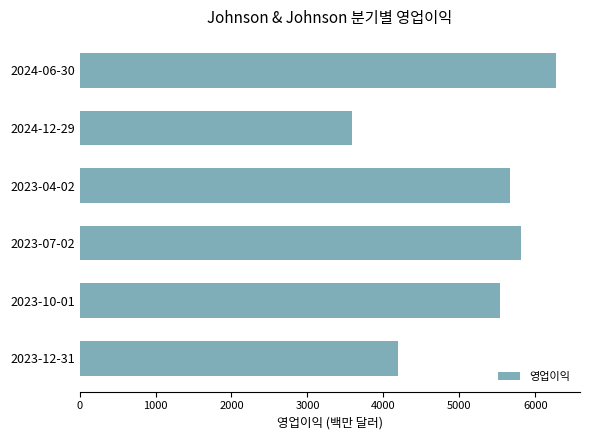

Approximately how many times larger is the value at 2023-04-02 compared to 2023-12-31?

1.4